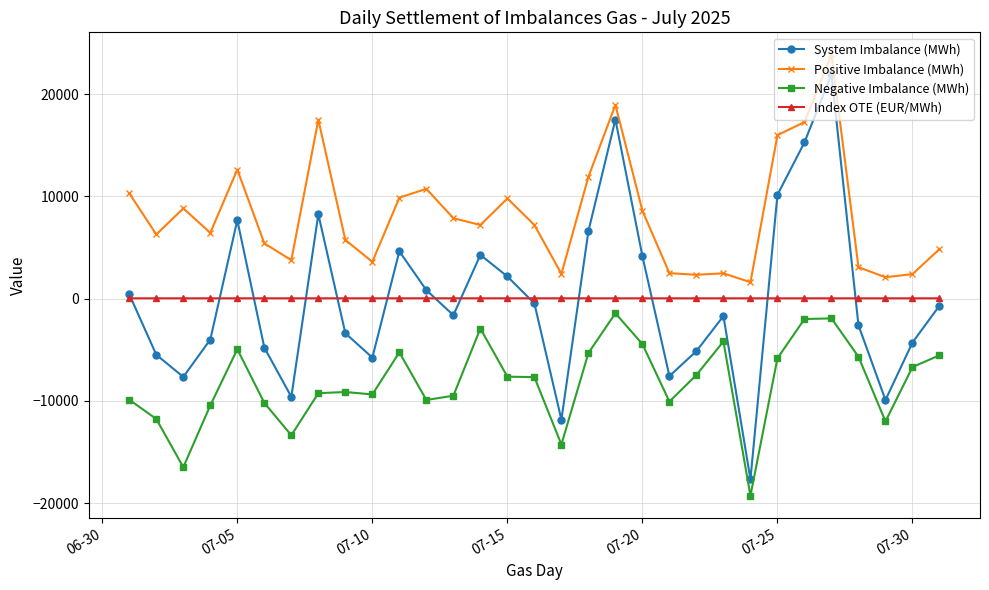

At how many categories does at least one series exceed 13856?

5